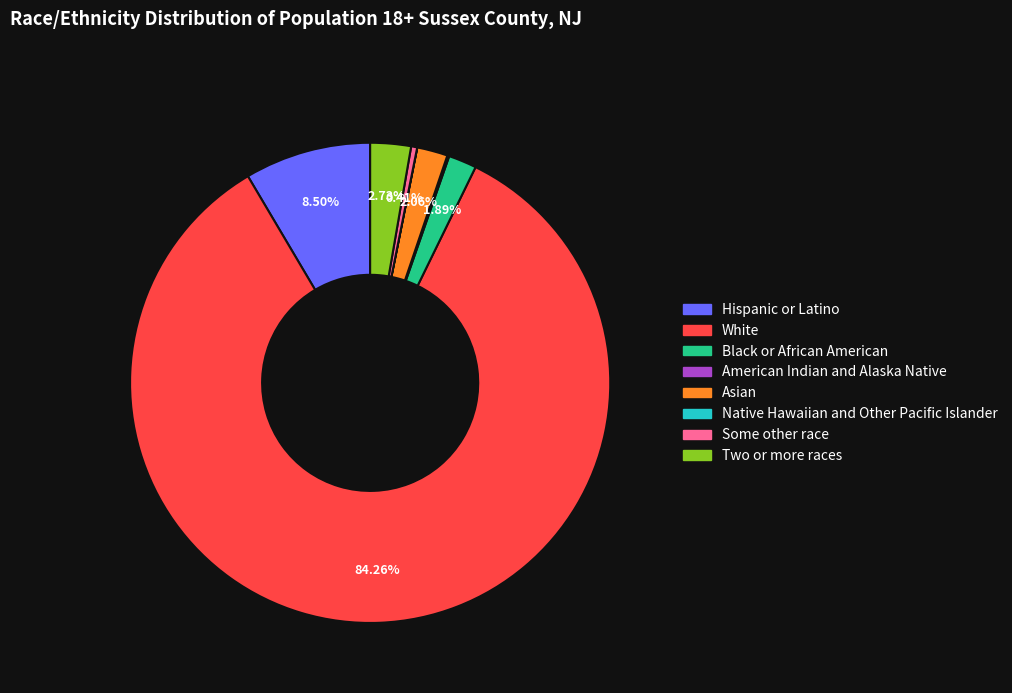

Which category accounts for the majority?

White